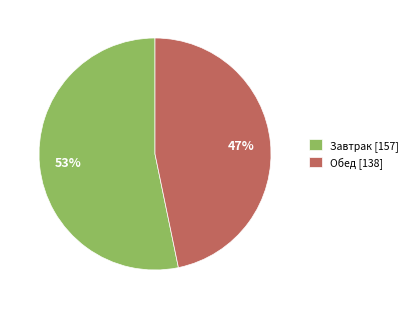

To the nearest percent, what percentage of the pie is Обед [138]?

47%